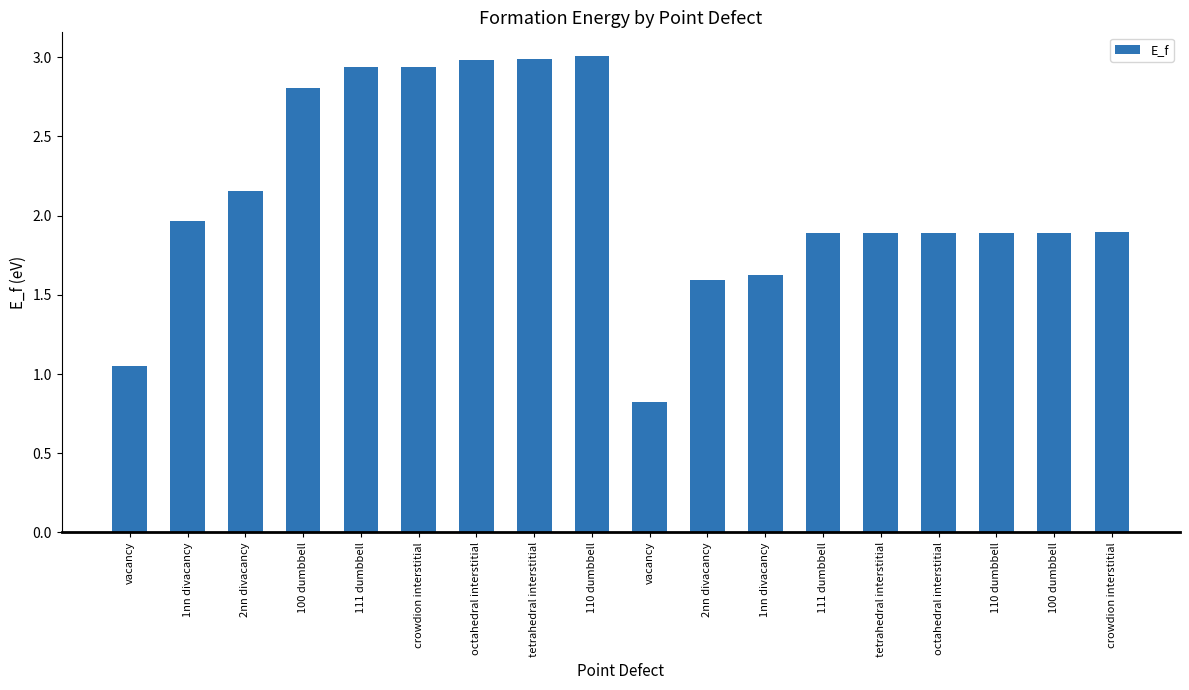

At which label does the data first exceed 1?

vacancy